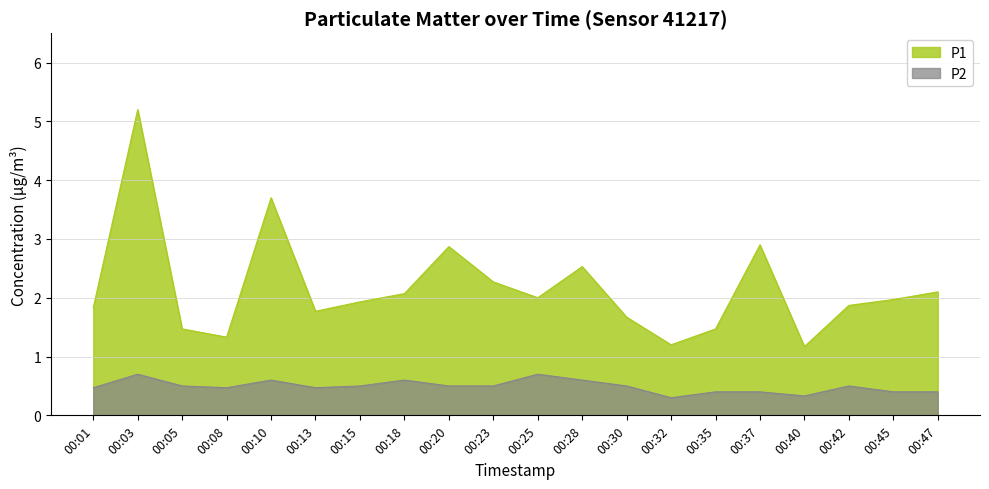

True or false: P1 and P2 intersect in this chart.

False